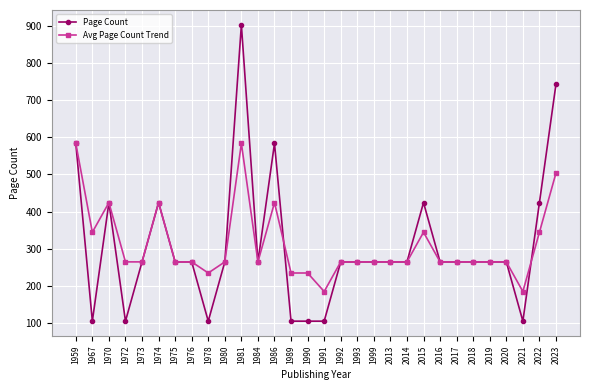

What is the sum of all Page Count values?

9200